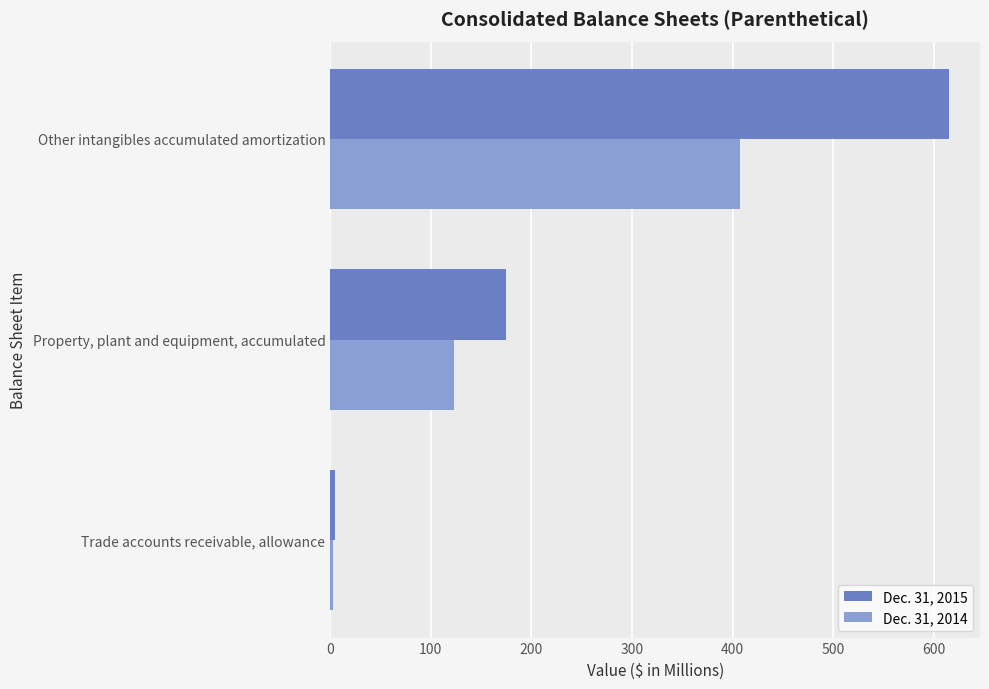

What is the average value of the Dec. 31, 2014 series?

177.9